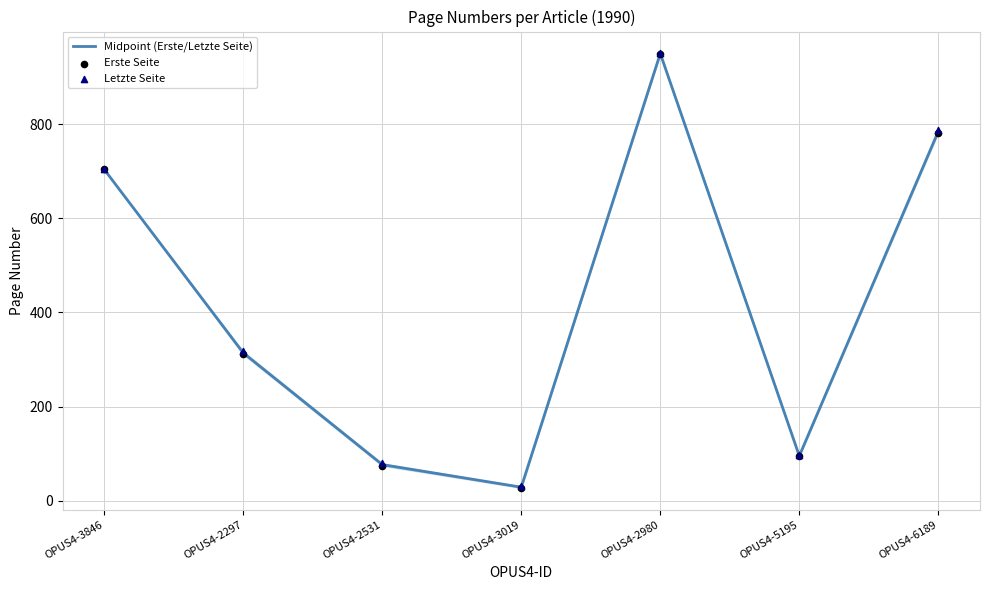

What are all the series names shown in the legend?

Midpoint (Erste/Letzte Seite), Erste Seite, Letzte Seite